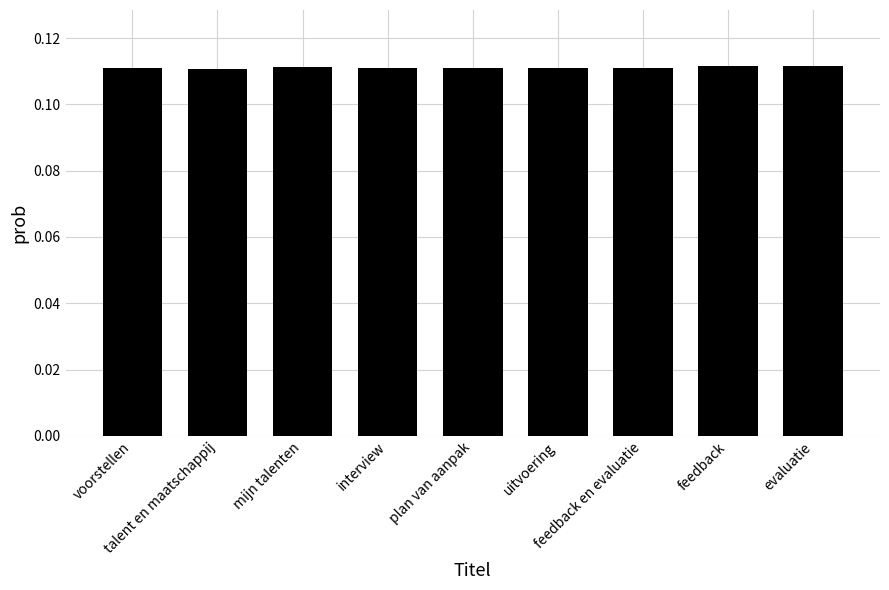

What is the label of the 4th bar from the right?

uitvoering